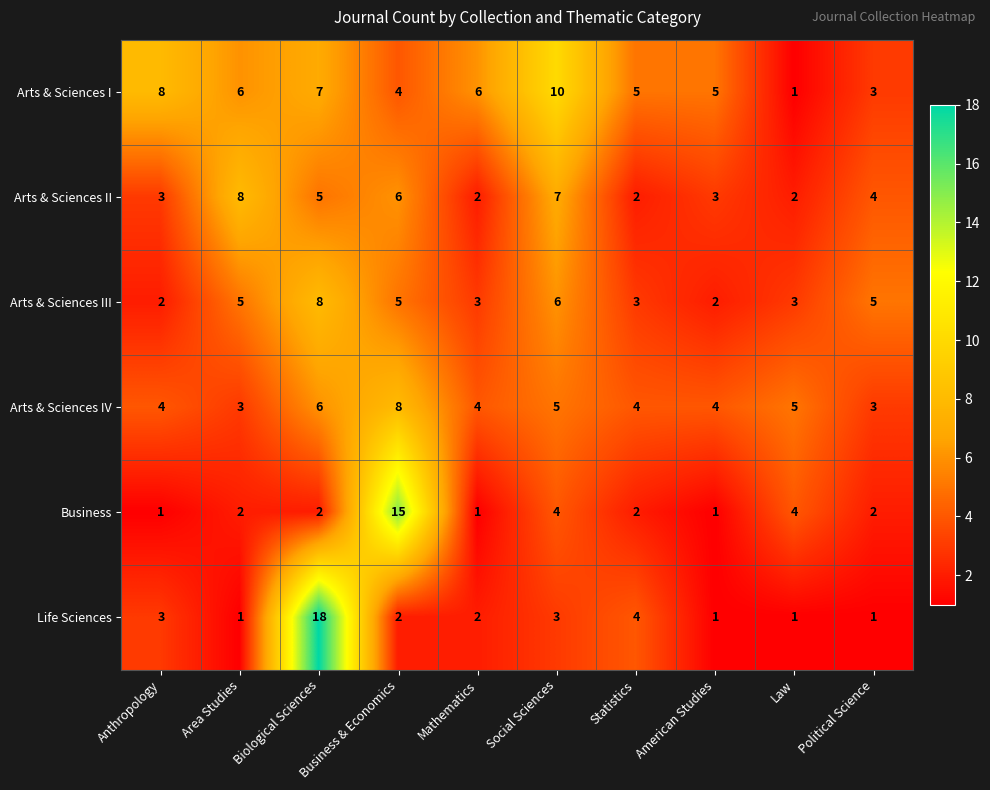

What is the spread (max minus min) of values at Area Studies?

7